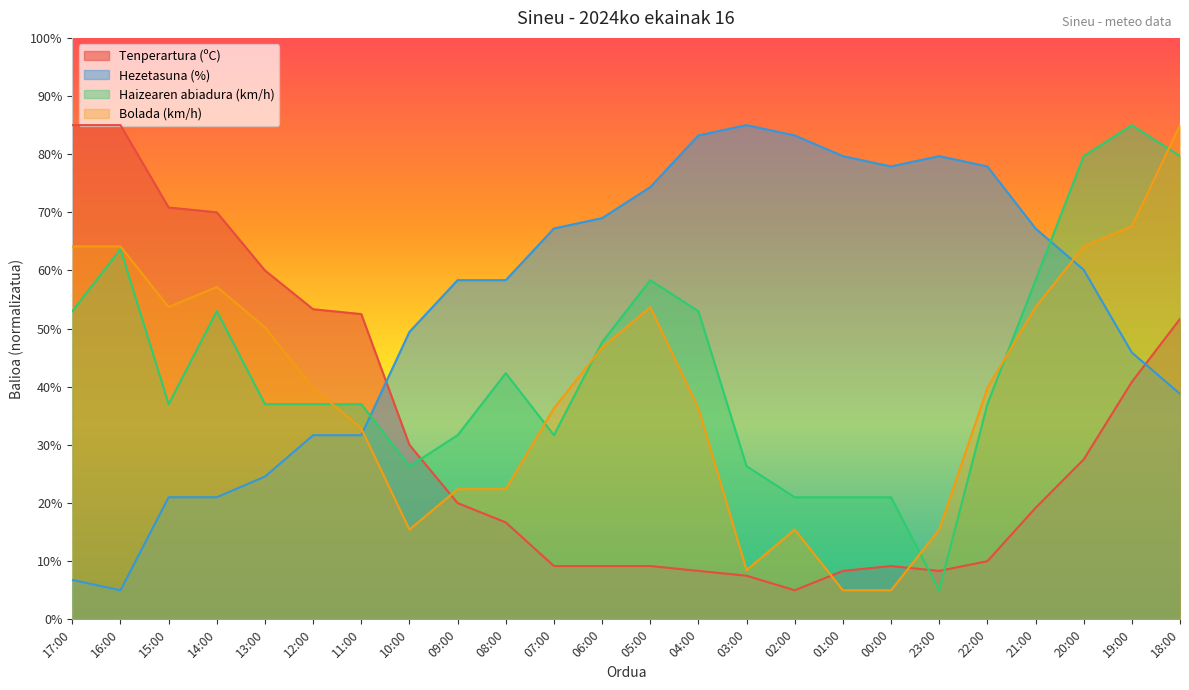

The value of Bolada (km/h) at 16:00 is 64.1. True or false?

True